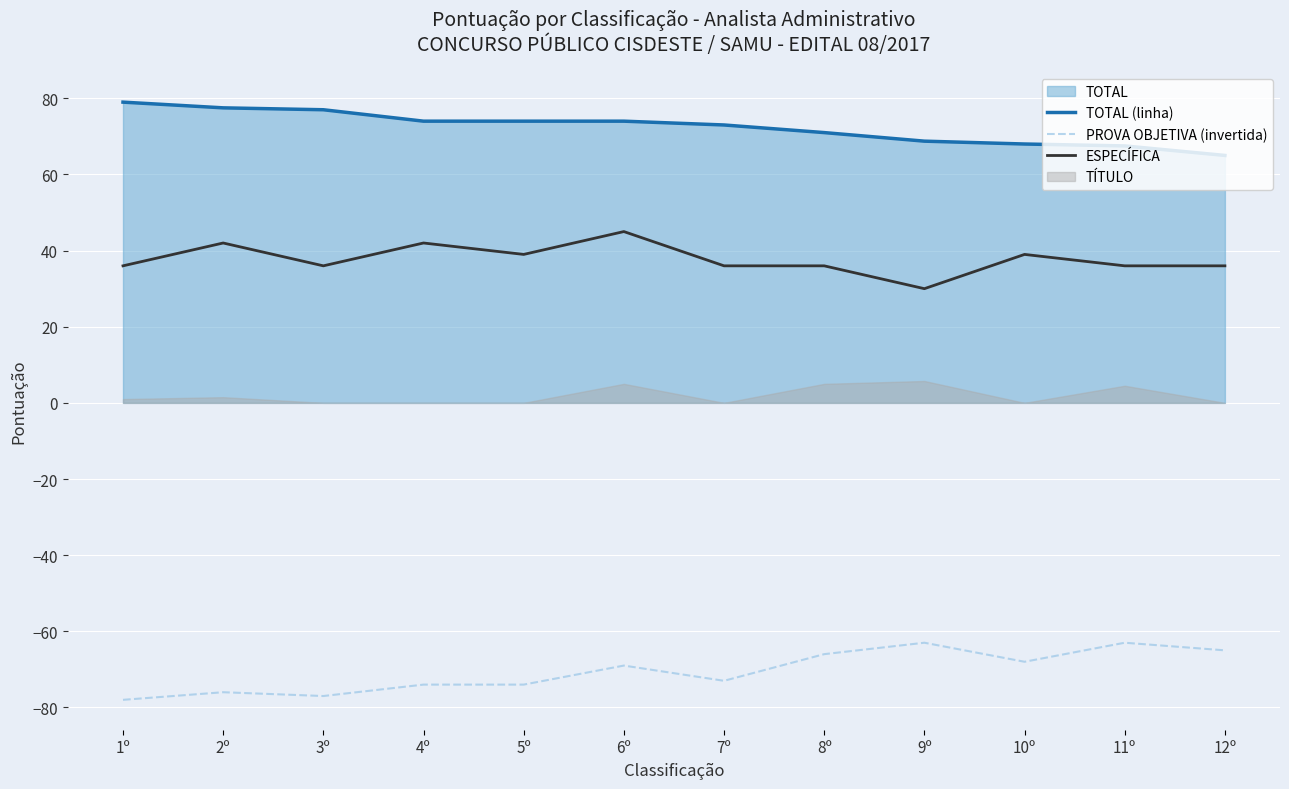

True or false: TOTAL (linha) and PROVA OBJETIVA (invertida) cross at least once.

False